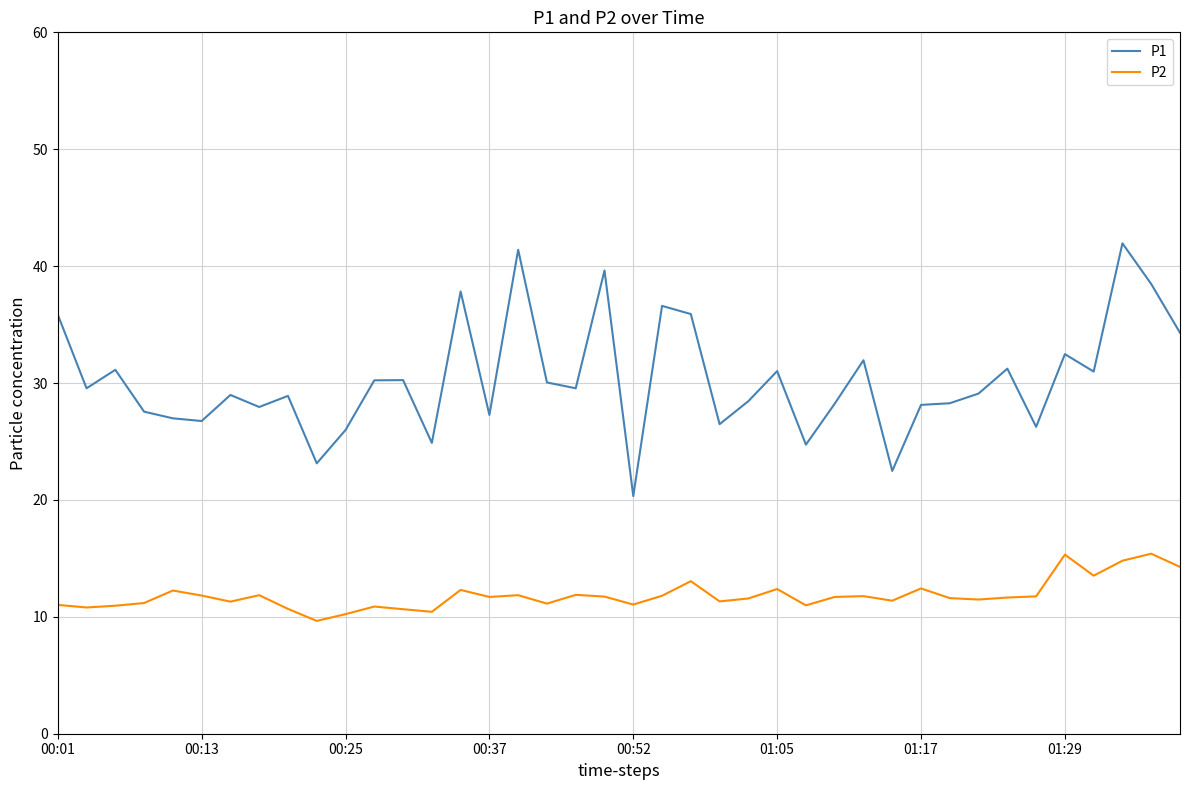

At how many categories does at least one series exceed 39?

3